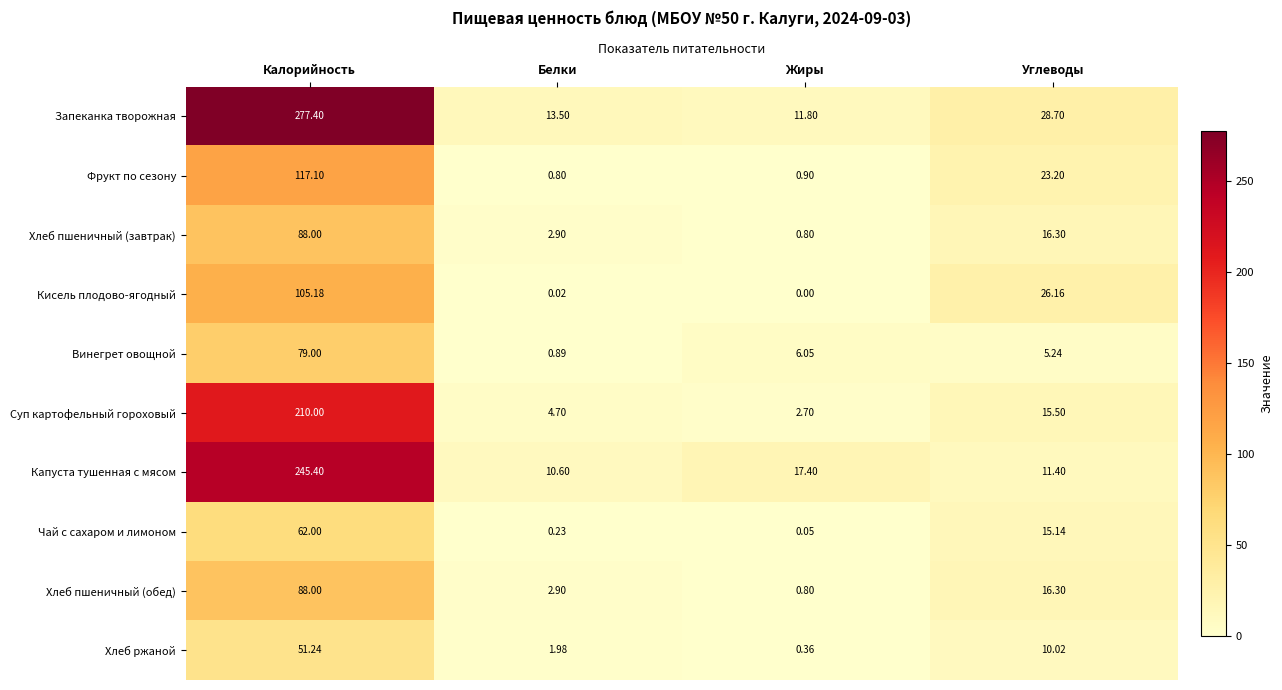

Rank the categories by Фрукт по сезону value from lowest to highest.

Белки, Жиры, Углеводы, Калорийность